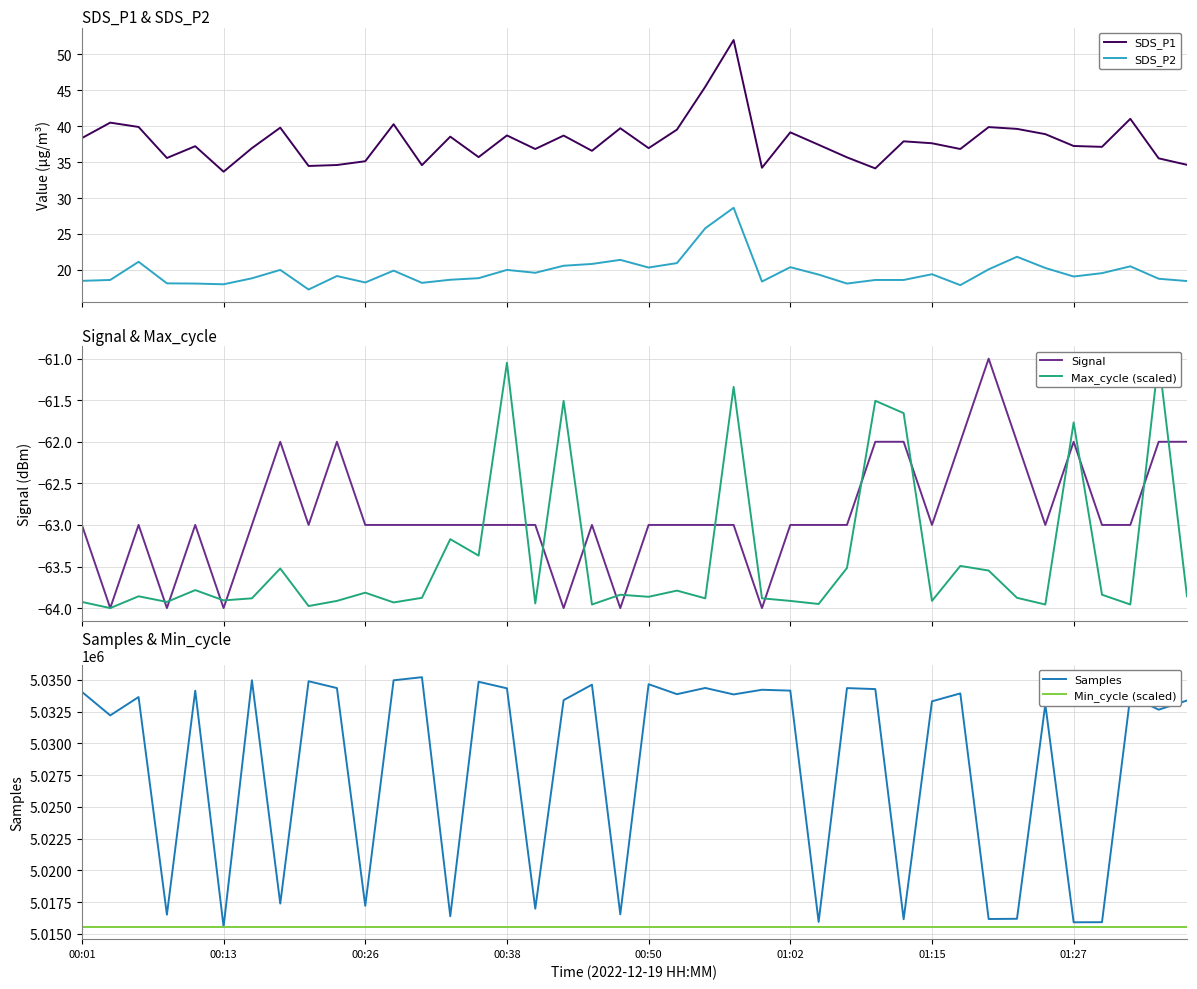

True or false: Signal and SDS_P1 cross at least once.

False